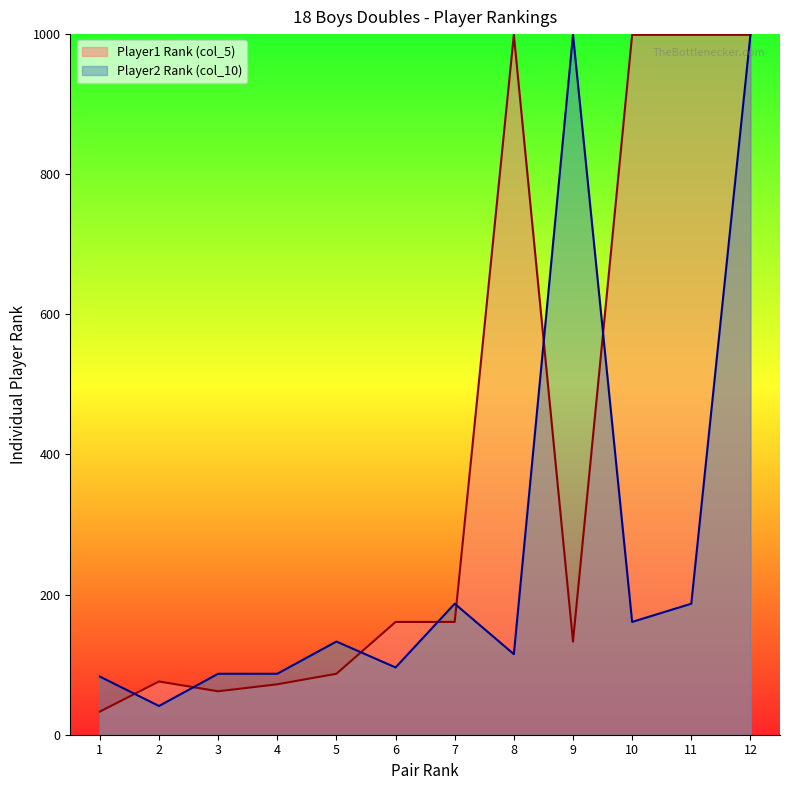

List the series in order of their peak value, highest first.

Player1 Rank (col_5), Player2 Rank (col_10)